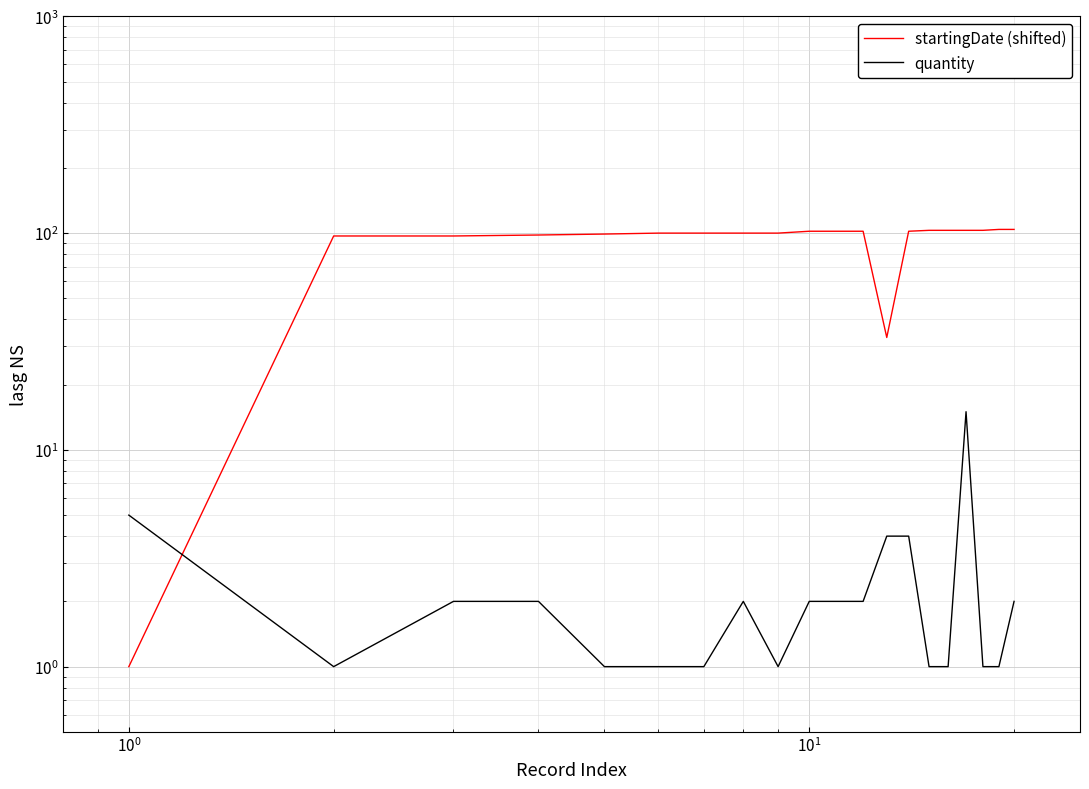

Does the chart display data point markers on the line(s)?

No